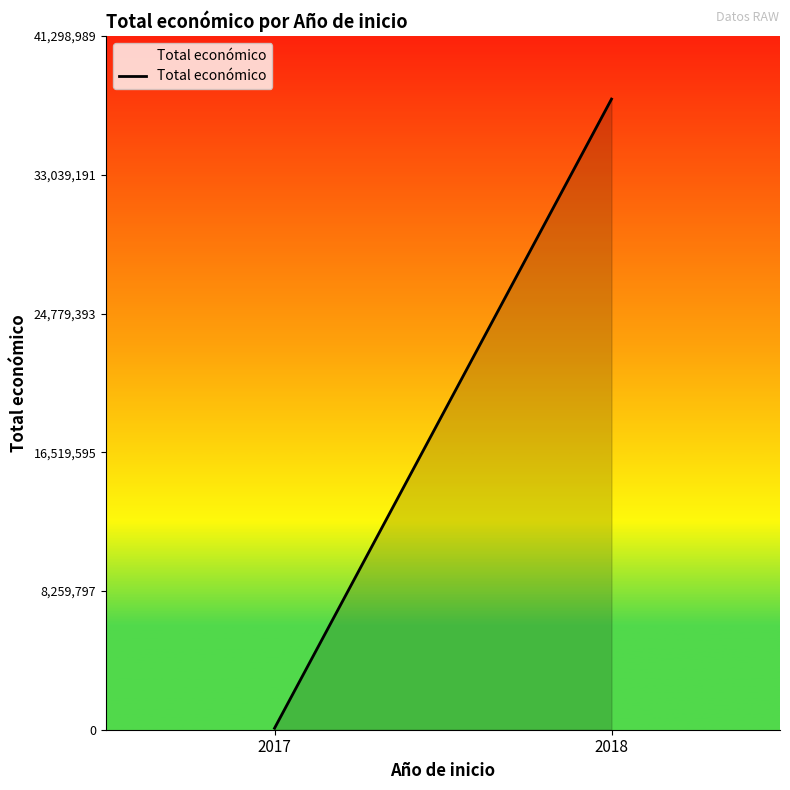

How many series are shown in this chart?

1